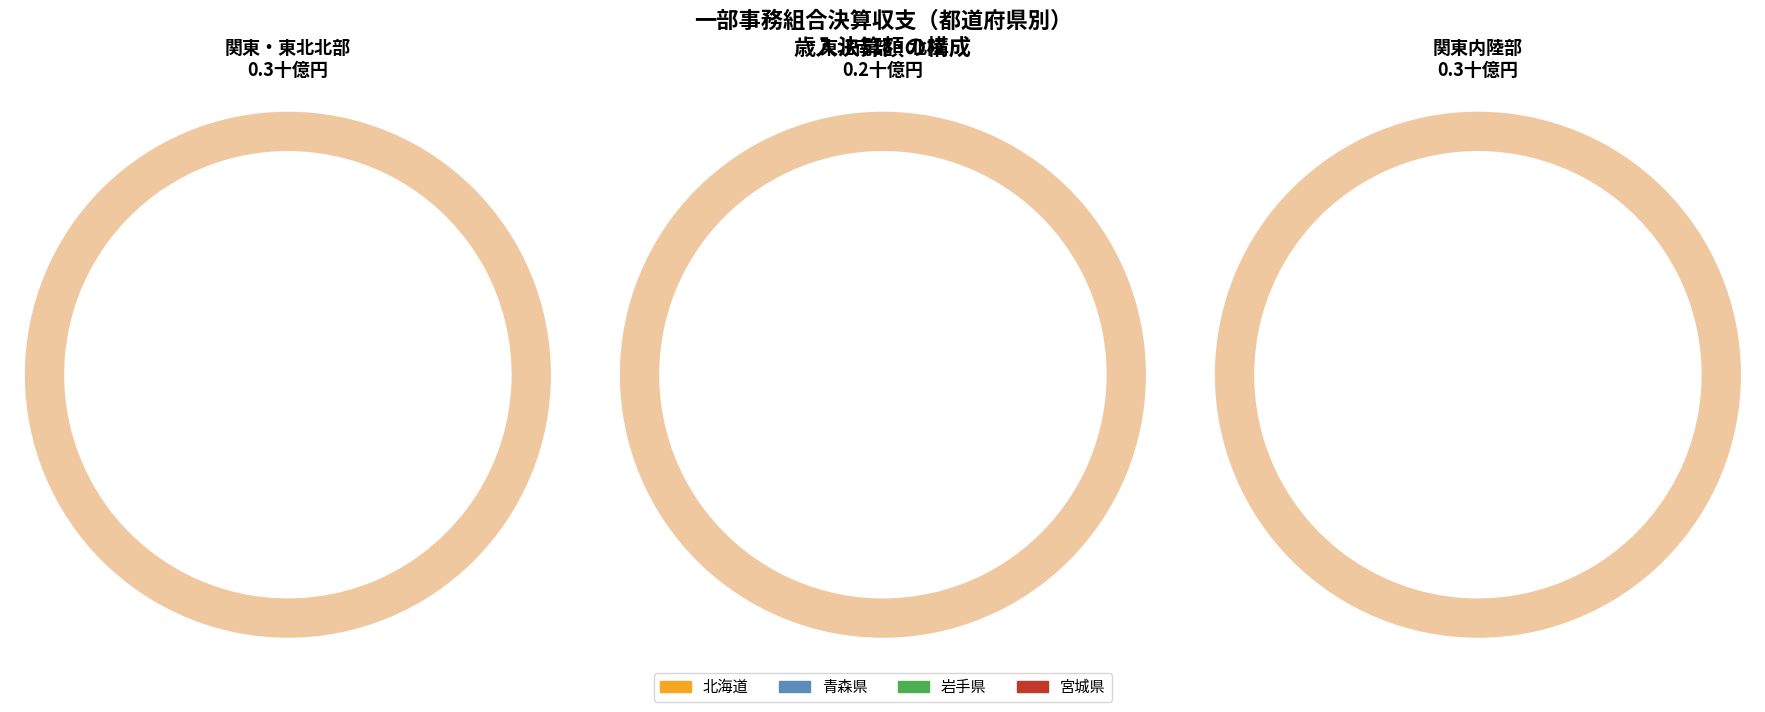

Does 茨城県 account for over 50% of the chart?

No